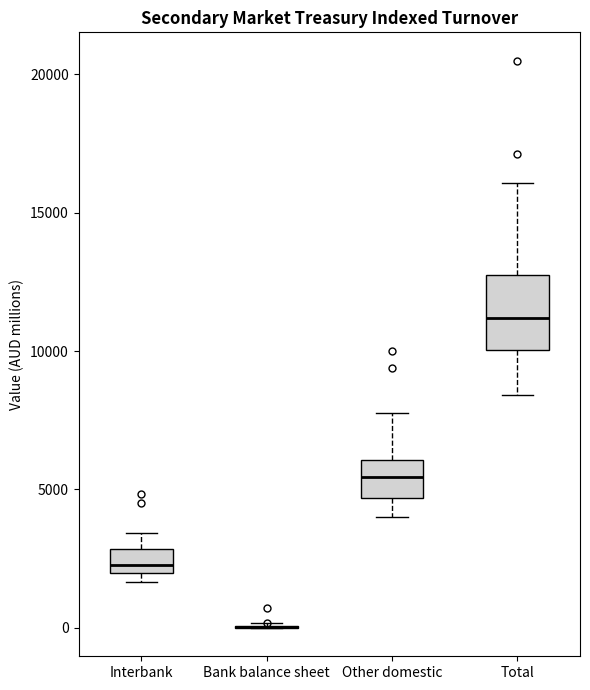

Reading left to right, transcribe this box plot: for each box, give where its median line is, the range the box spans, and where its two whiskers end, as read against the y-axis. The values are not printed on the chart, so give them approximately, as read against the axis.

Interbank: median 2500, box 2000 to 3000, whiskers 1500 to 3500
Bank balance sheet: box collapsed to a line at 0, whiskers 0 to 0
Other domestic: median 5500, box 4500 to 6000, whiskers 4000 to 8000
Total: median 11000, box 10000 to 12500, whiskers 8500 to 16000